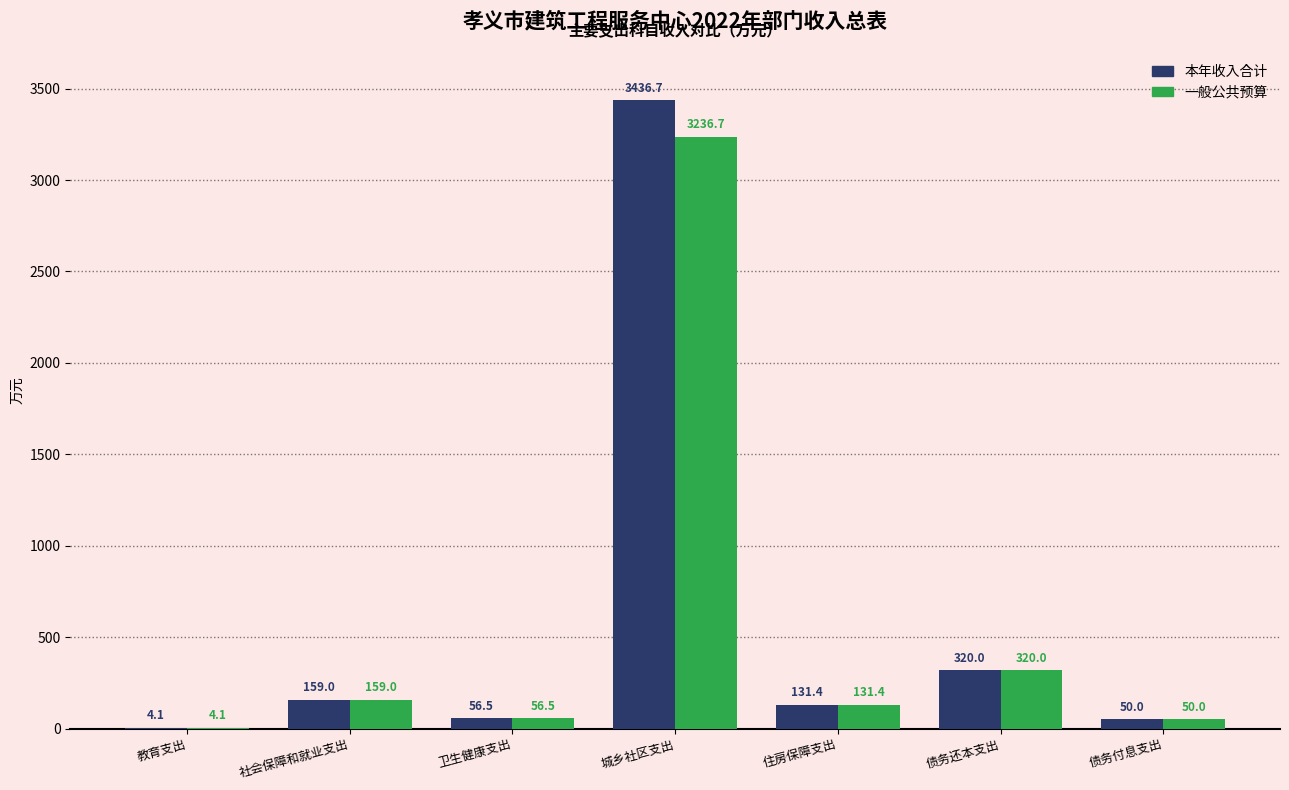

Is the value of 本年收入合计 at 教育支出 greater than the value of 一般公共预算 at 社会保障和就业支出?

No